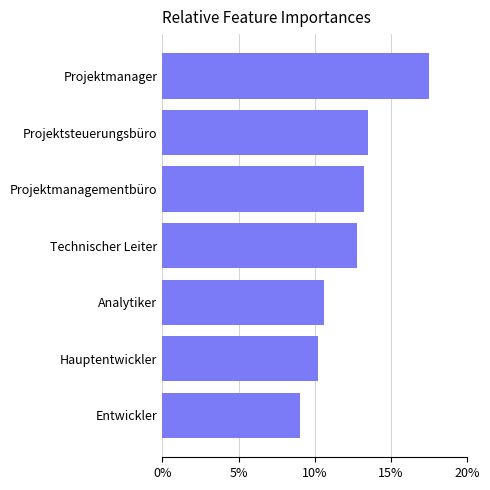

List the labels in order of value, smallest first.

Entwickler, Hauptentwickler, Analytiker, Technischer Leiter, Projektmanagementbüro, Projektsteuerungsbüro, Projektmanager